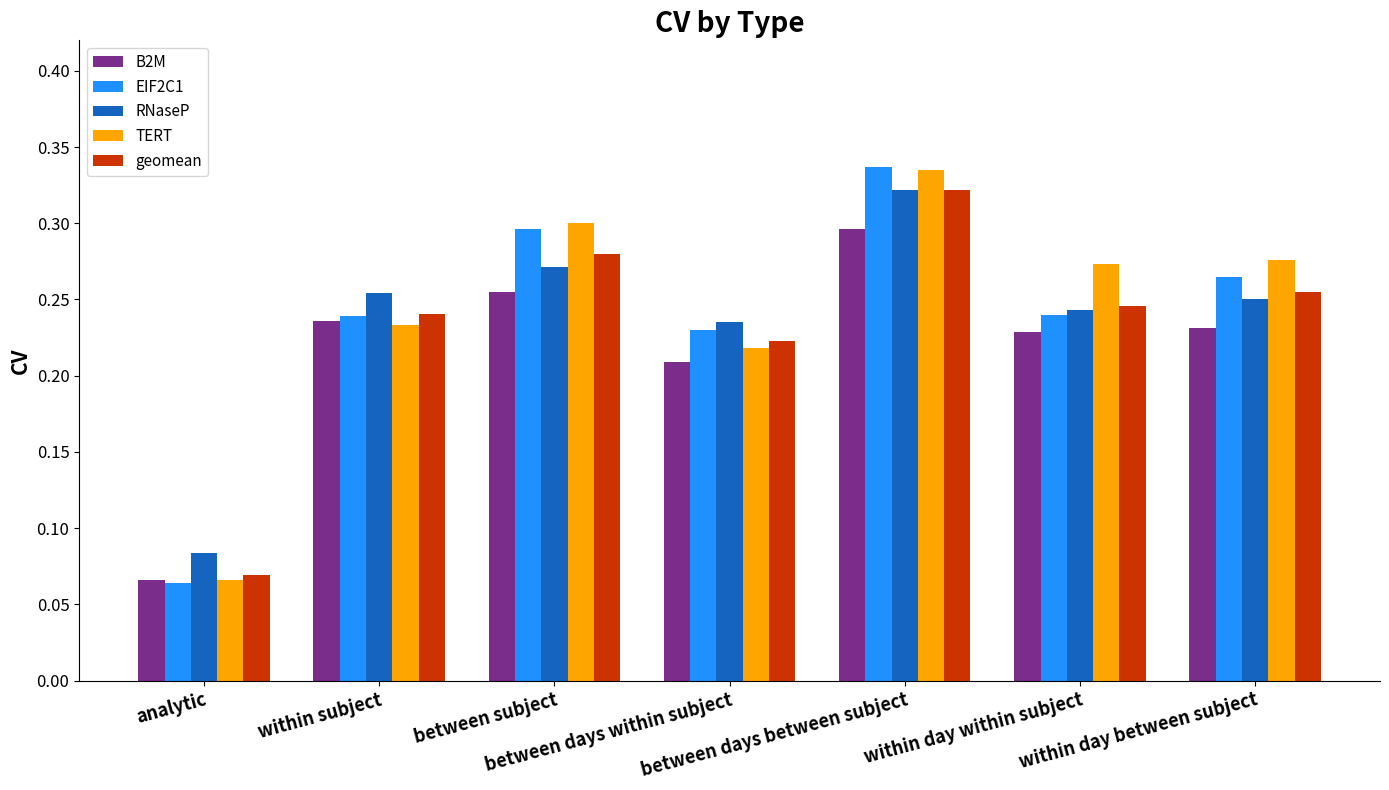

Which series has the widest spread of values?

EIF2C1